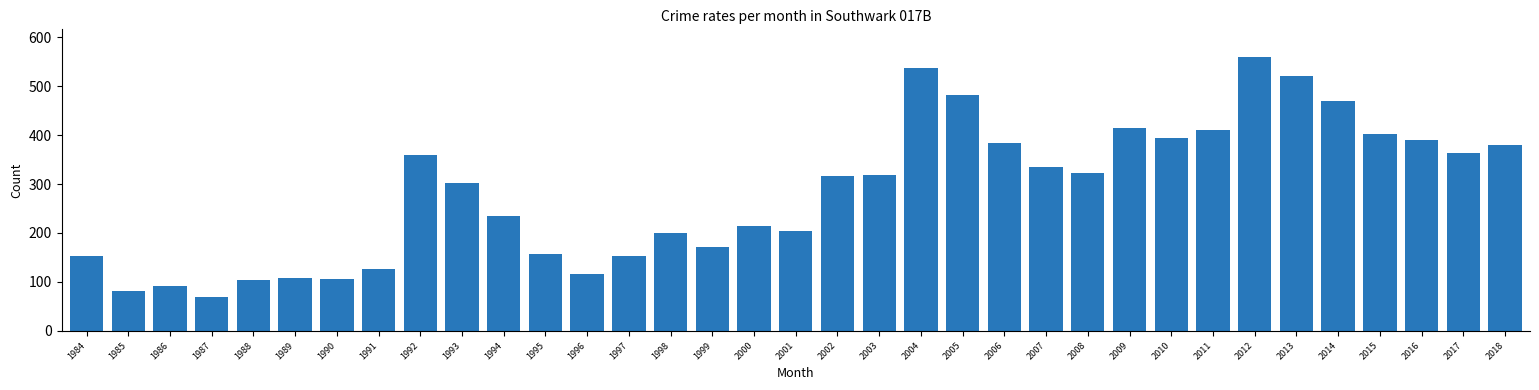

What is the average value?

284